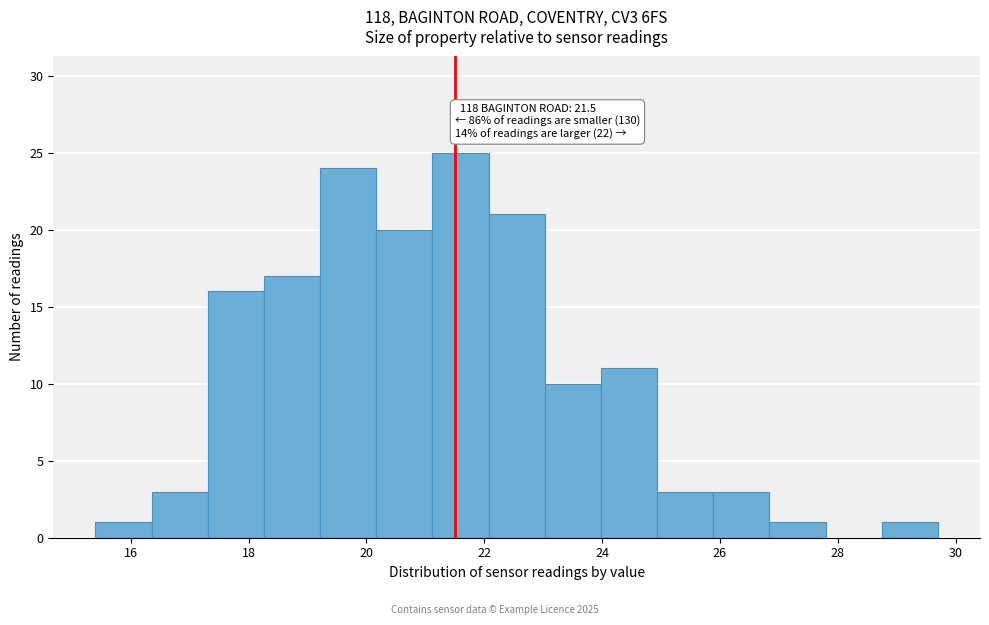

Over which range of the x-axis is the bar tallest?

21.2 to 22.0